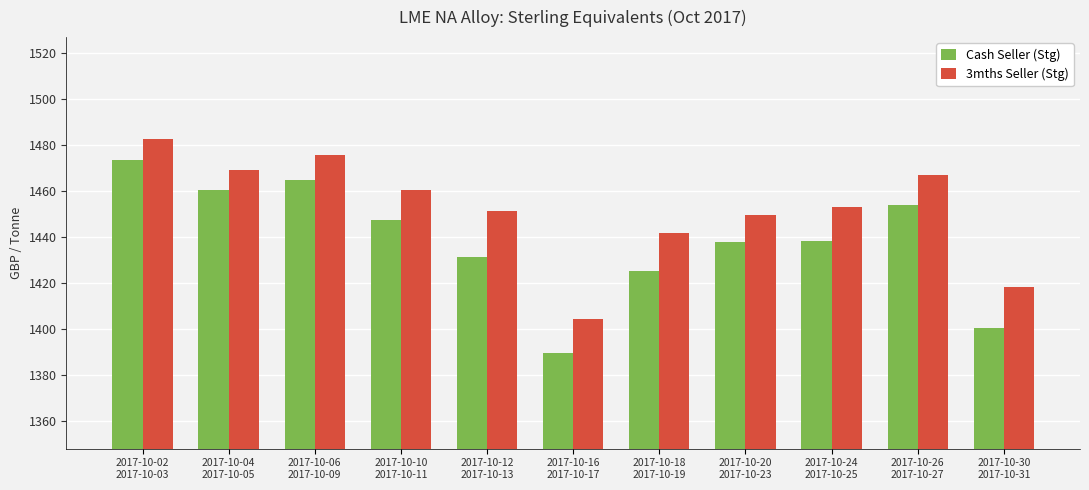

Rank the series by their maximum value, from lowest to highest.

Cash Seller (Stg), 3mths Seller (Stg)